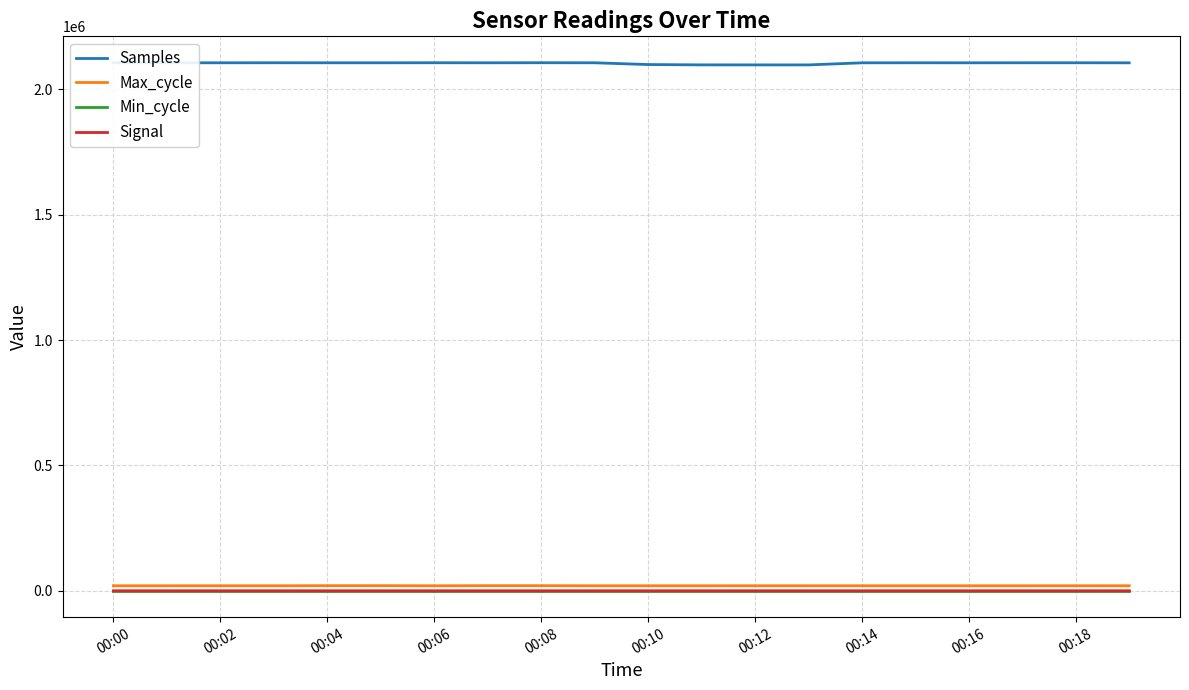

Which series has the largest total across all categories?

Samples